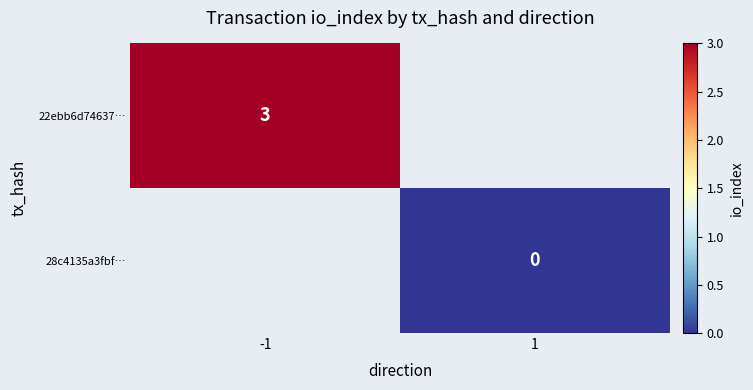

True or false: 22ebb6d74637… has a value of 3 at -1.

True